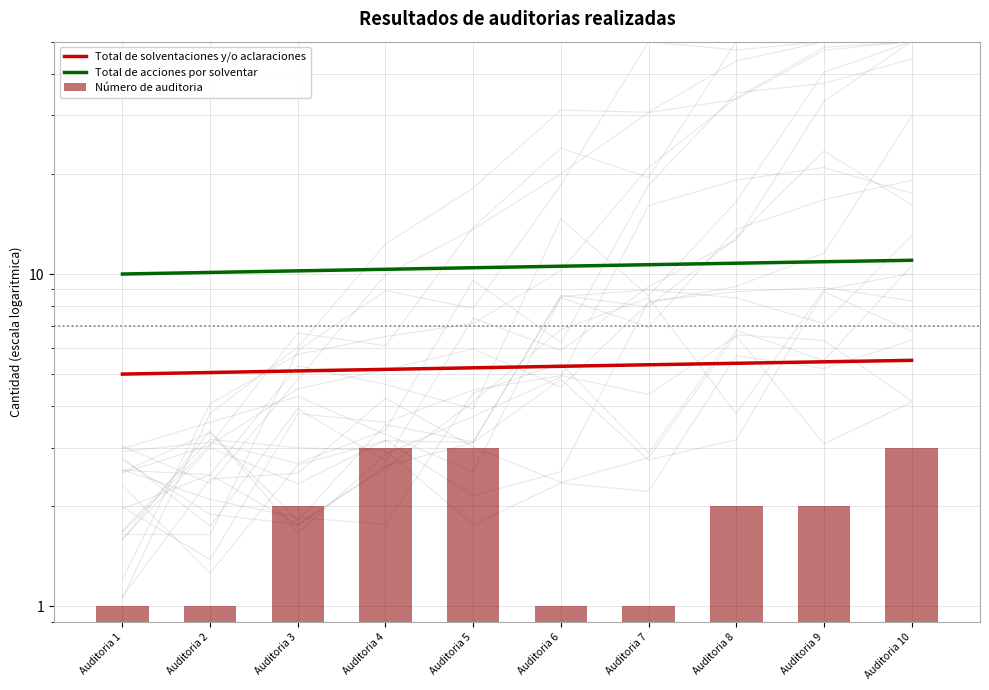

List the labels in order of Número de auditoria value, largest first.

Auditoria 4, Auditoria 5, Auditoria 10, Auditoria 3, Auditoria 8, Auditoria 9, Auditoria 1, Auditoria 2, Auditoria 6, Auditoria 7